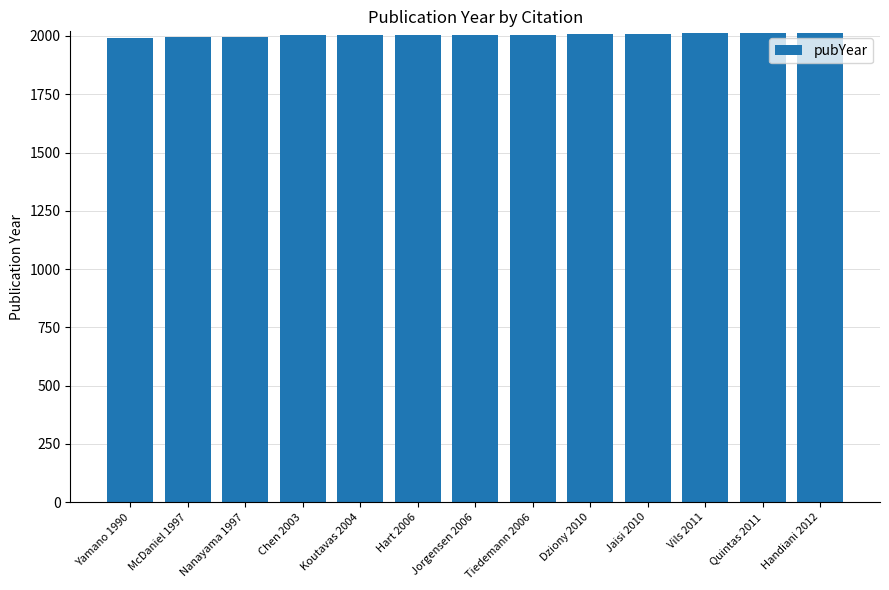

What is the change in value from Nanayama 1997 to Handiani 2012?

+15